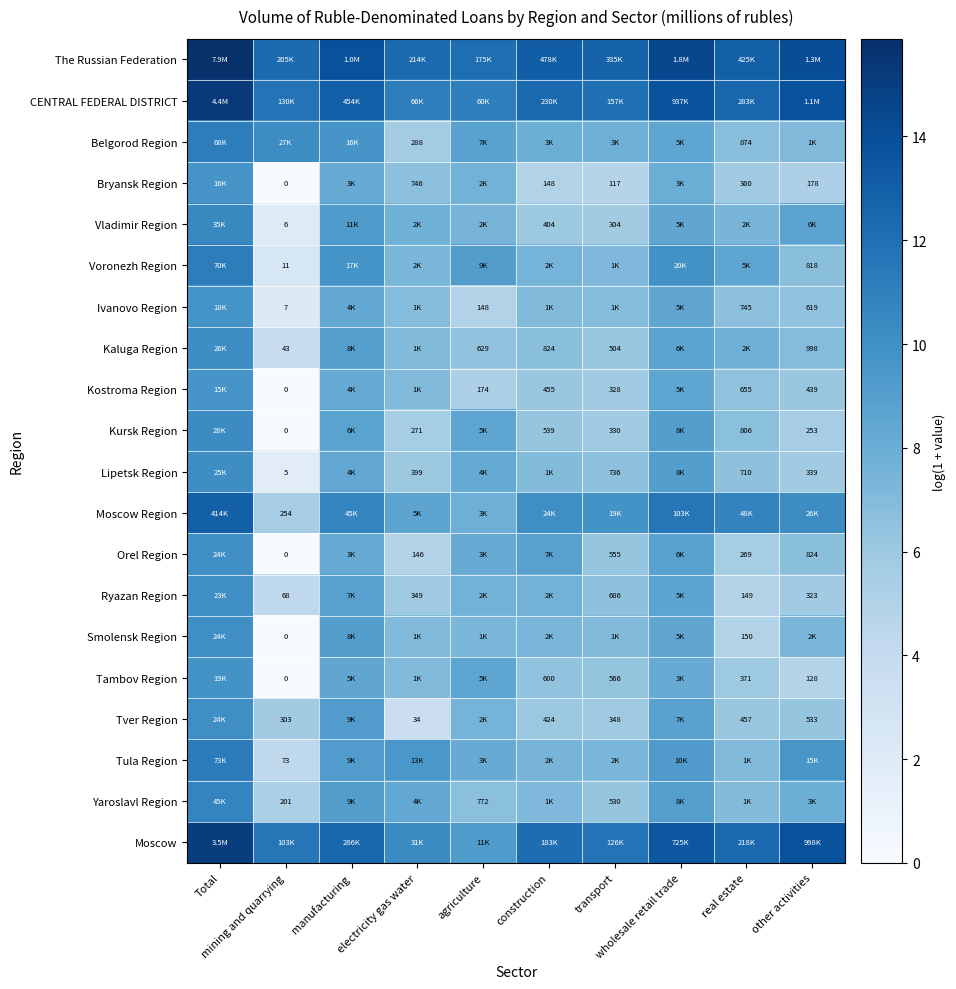

At other activities, list the series in order from largest to smallest.

The Russian Federation, CENTRAL FEDERAL DISTRICT, Moscow, Moscow Region, Tula Region, Vladimir Region, Yaroslavl Region, Smolensk Region, Belgorod Region, Kaluga Region, Orel Region, Voronezh Region, Ivanovo Region, Tver Region, Kostroma Region, Lipetsk Region, Ryazan Region, Kursk Region, Bryansk Region, Tambov Region